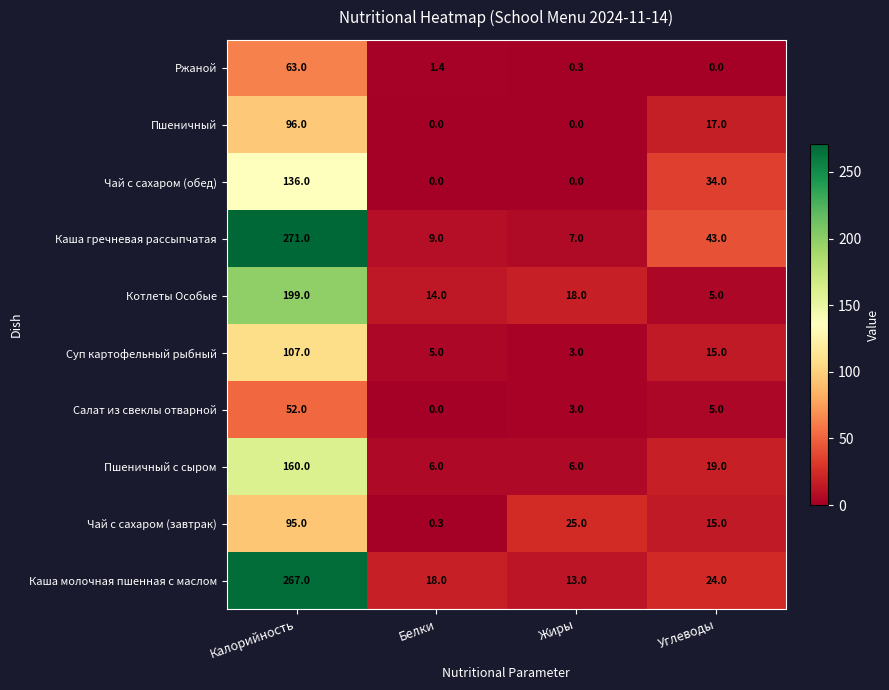

Which series has the largest total across all categories?

Каша гречневая рассыпчатая